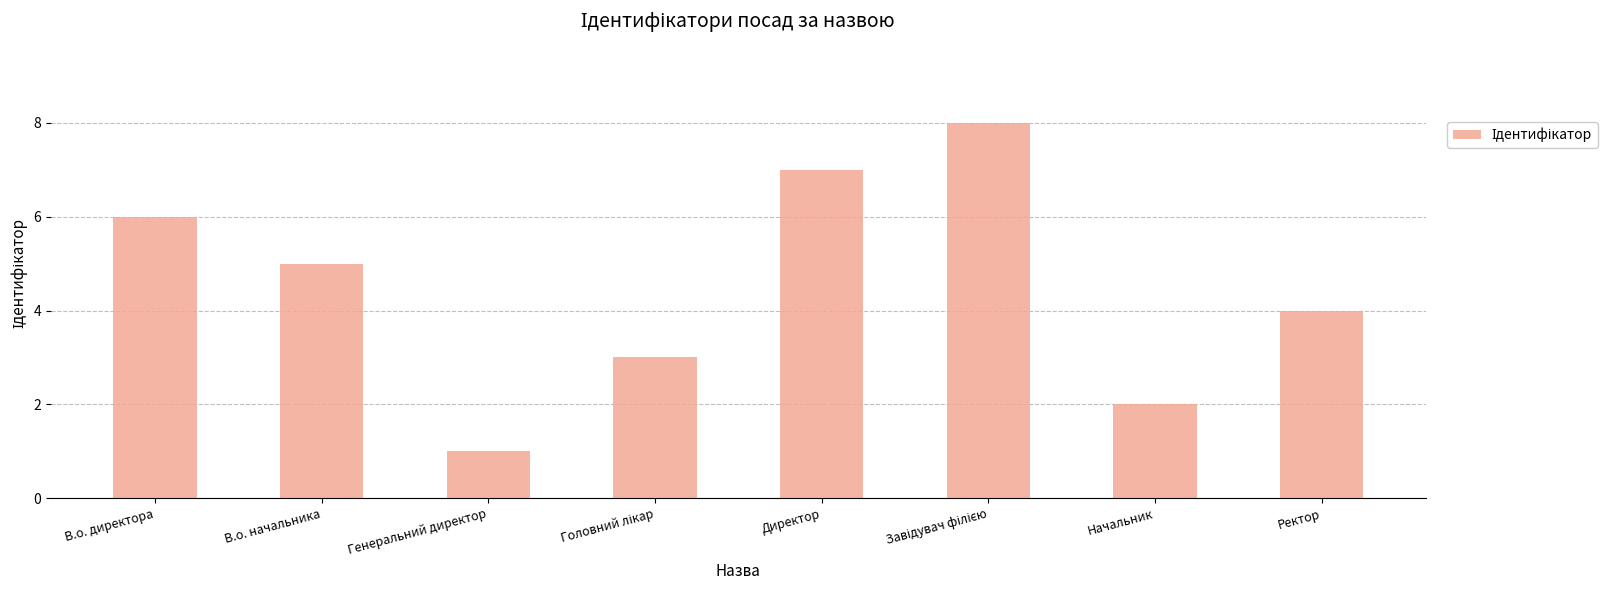

True or false: the data shows 3 at В.о. директора.

False